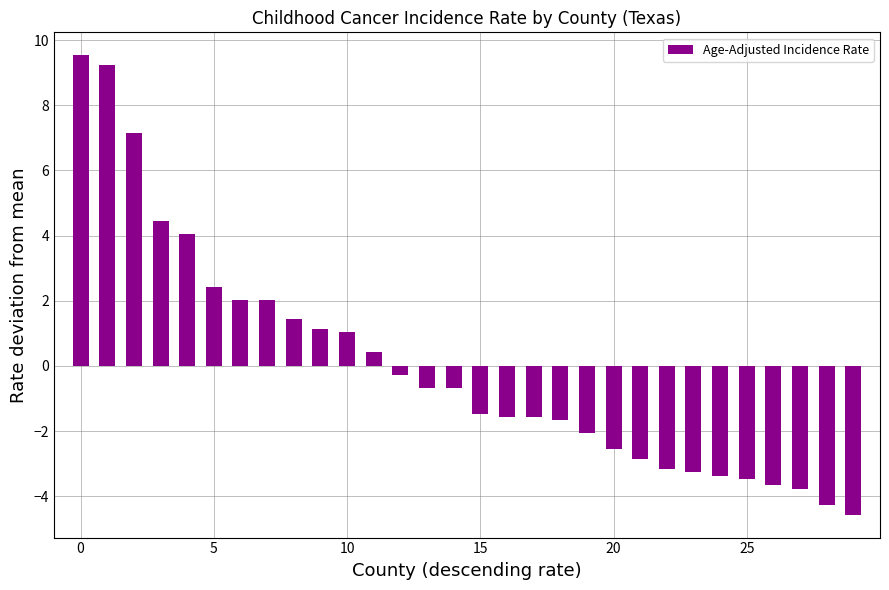

What is the difference between the second highest and minimum values?

13.8